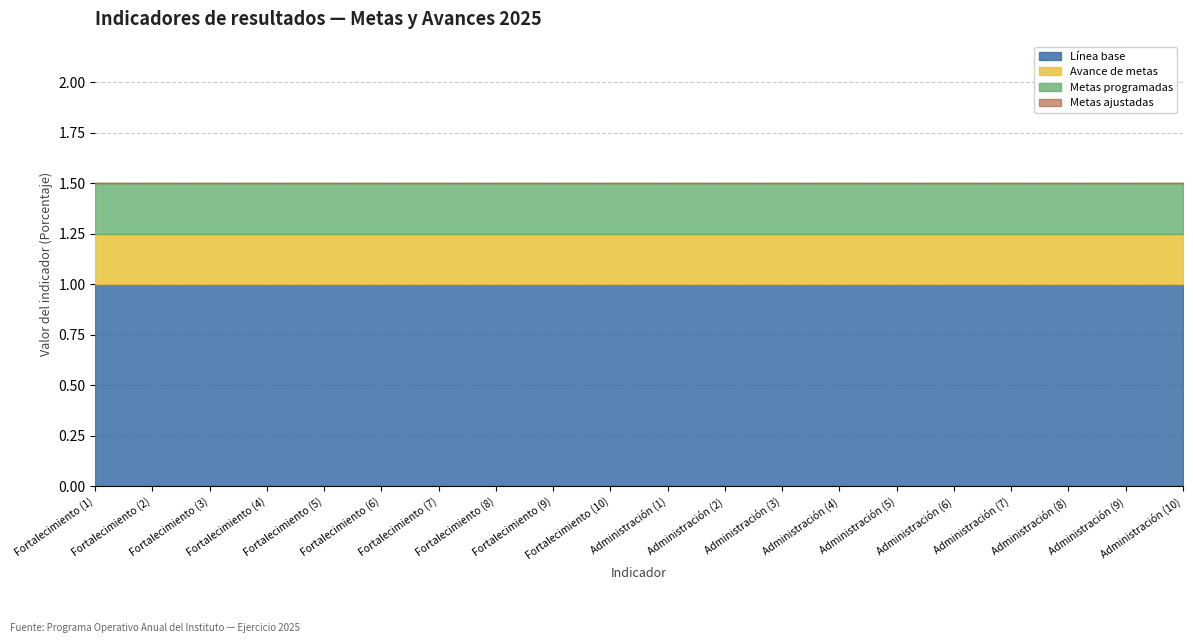

True or false: Línea base and Metas ajustadas intersect in this chart.

False